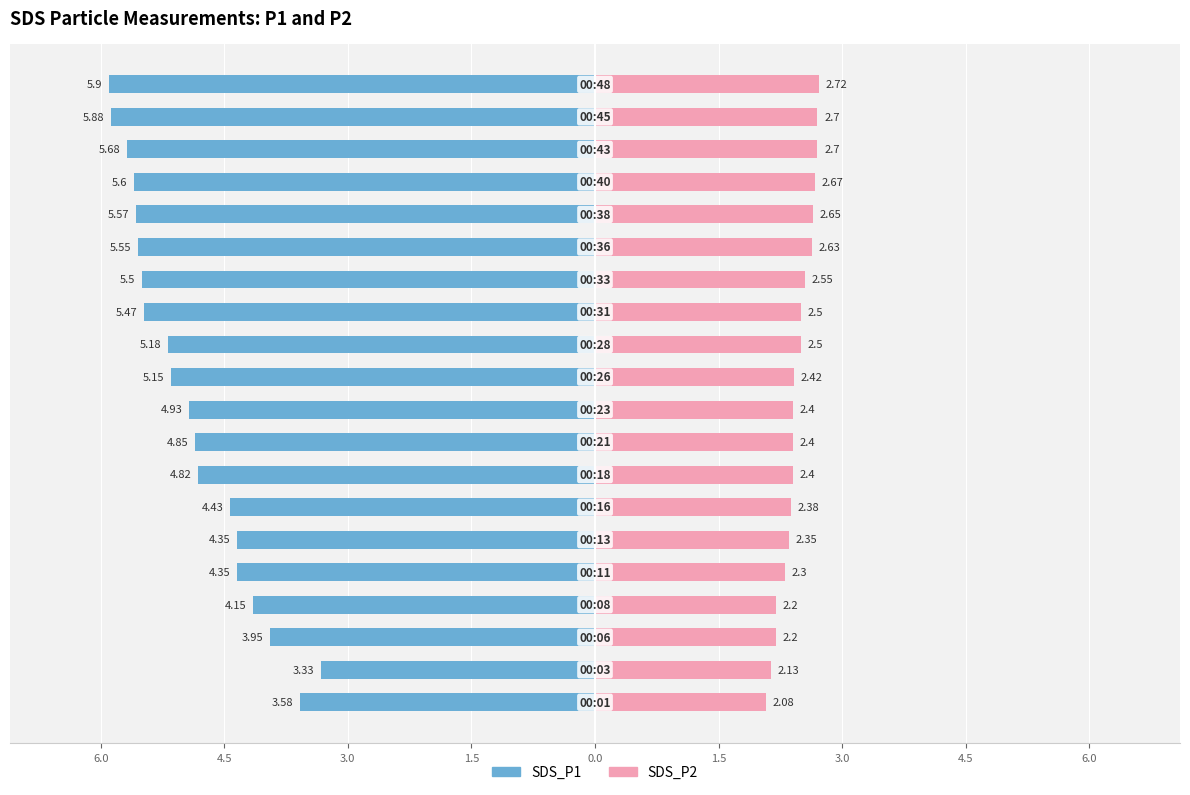

Are the bars grouped side by side (vs. stacked)?

Yes